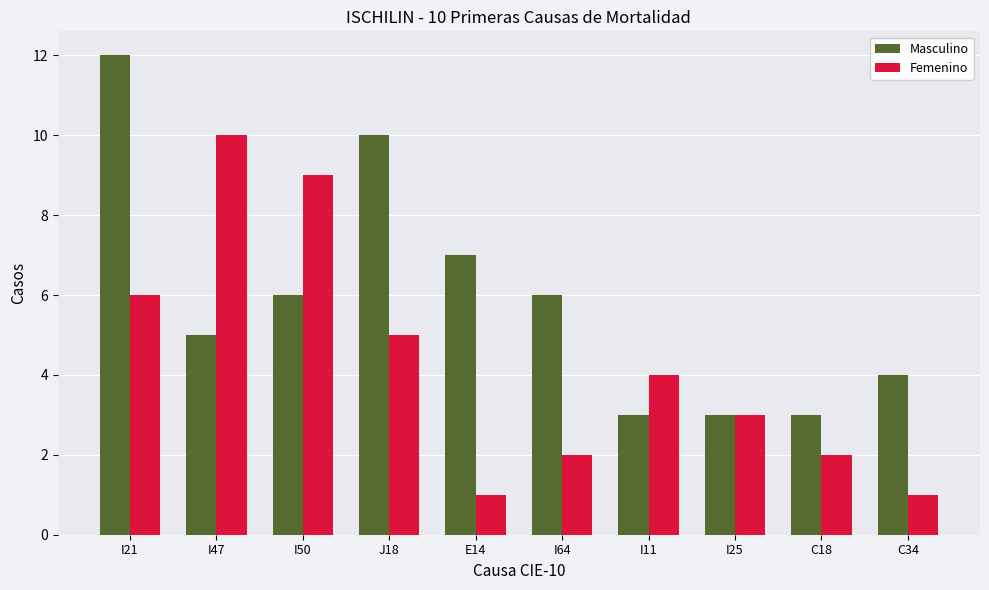

Reading left to right, transcribe all the data shown in this chart.

Masculino: I21=12	I47=5	I50=6	J18=10	E14=7	I64=6	I11=3	I25=3	C18=3	C34=4
Femenino: I21=6	I47=10	I50=9	J18=5	E14=1	I64=2	I11=4	I25=3	C18=2	C34=1